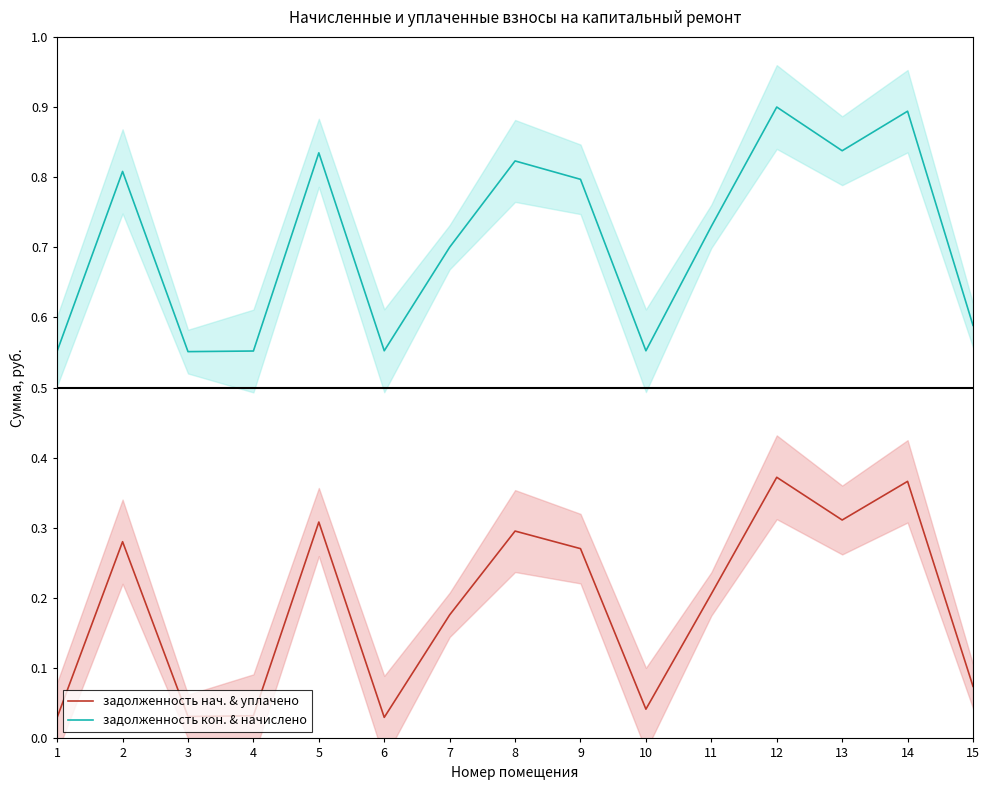

True or false: задолженность кон. & начислено and задолженность нач. & уплачено cross at least once.

False